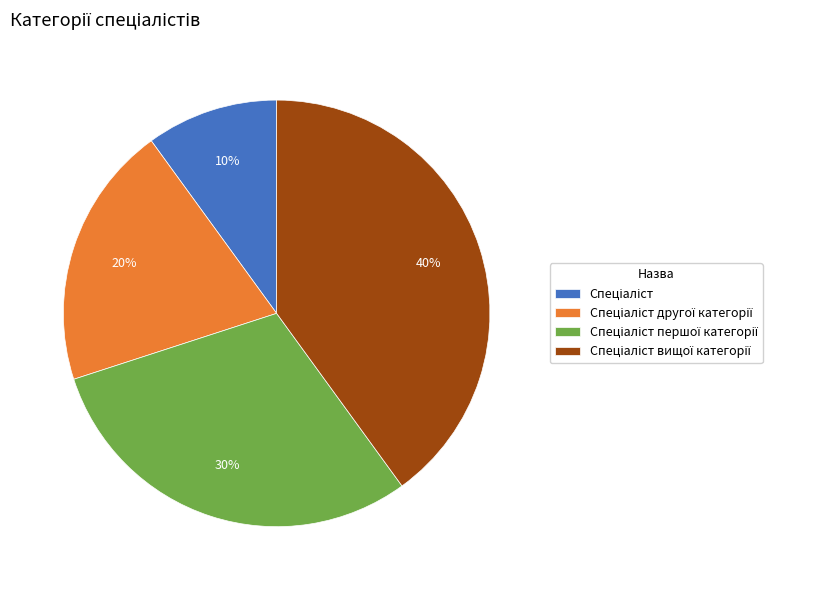

Count the number of slices in the pie.

4